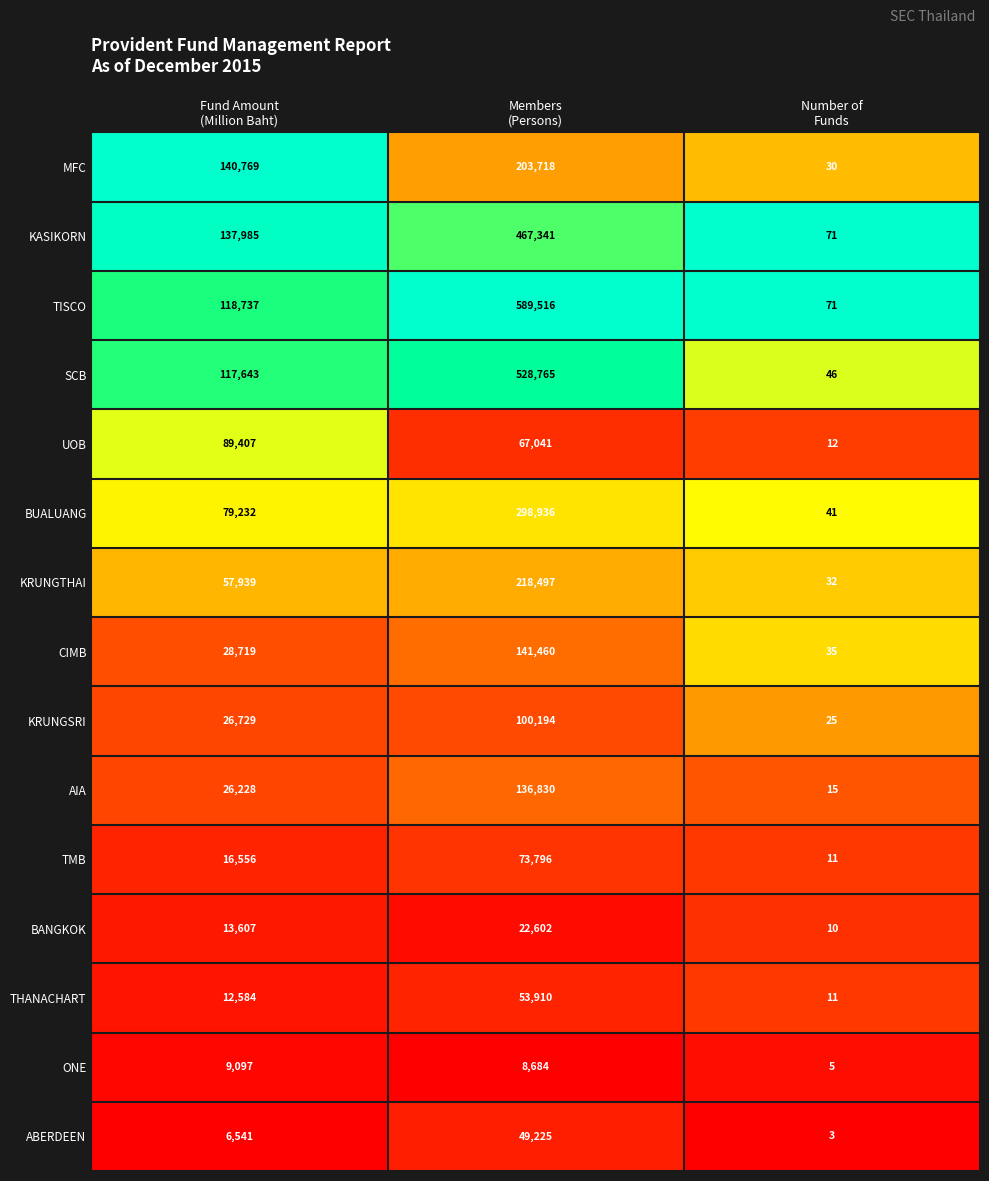

What is the sum of all AIA values?

163073